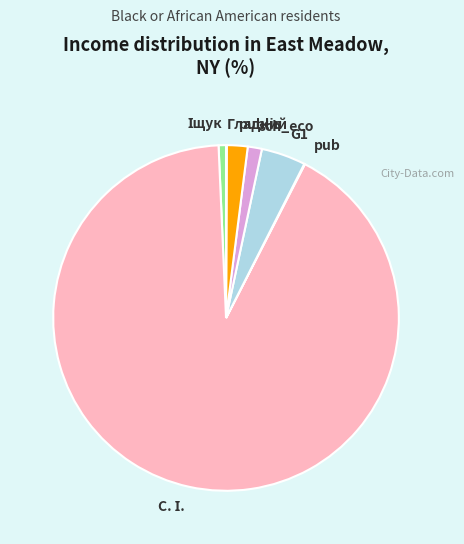

Is there a majority slice in this chart?

Yes